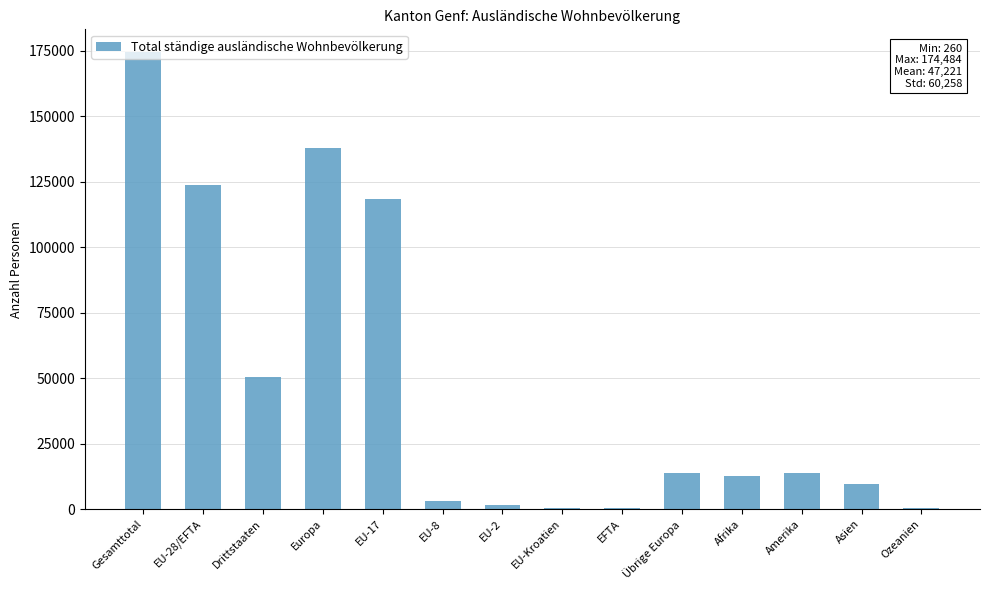

What is the change in value from Gesamttotal to Amerika?

-160818